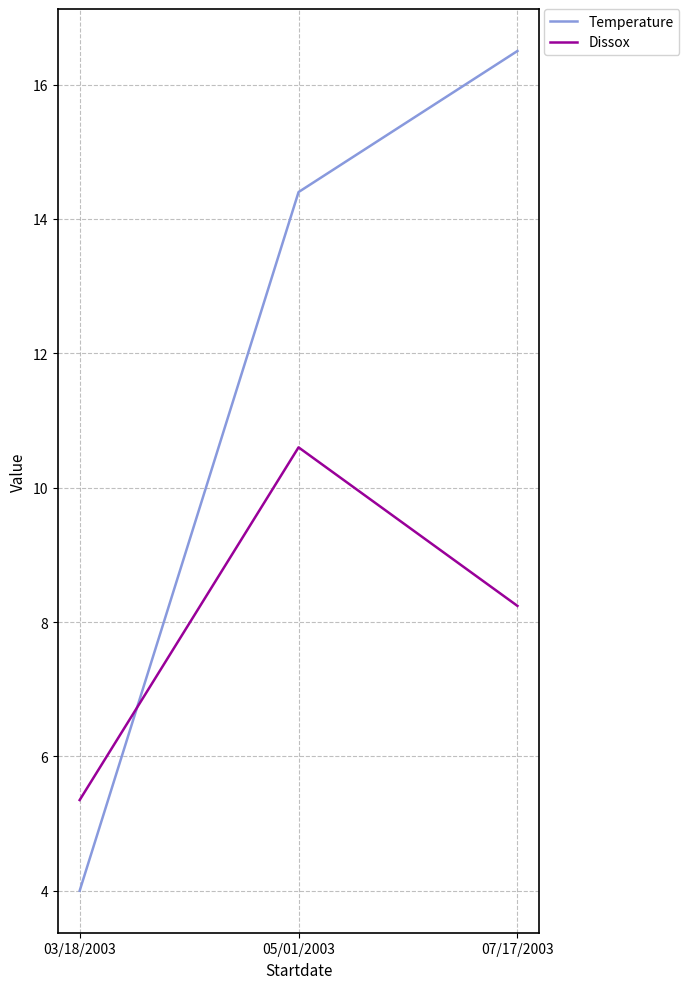

Which category has the lowest value in the Dissox series?

03/18/2003